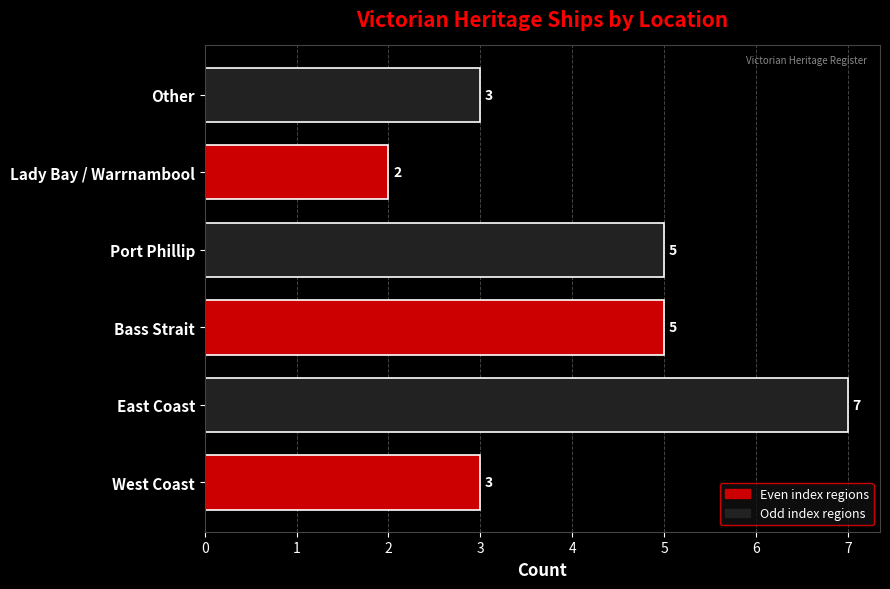

Which label corresponds to the largest value in the chart?

East Coast